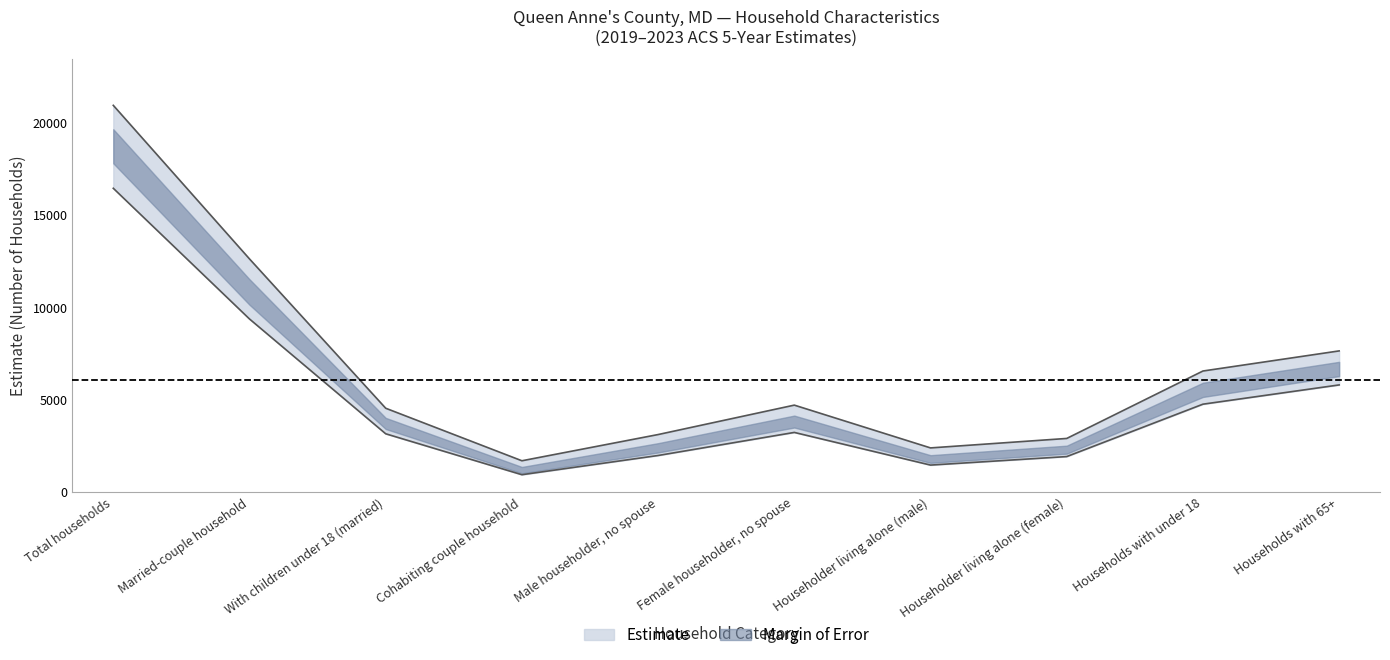

Is it true that the value at Householder living alone (male) is 861.9?

False